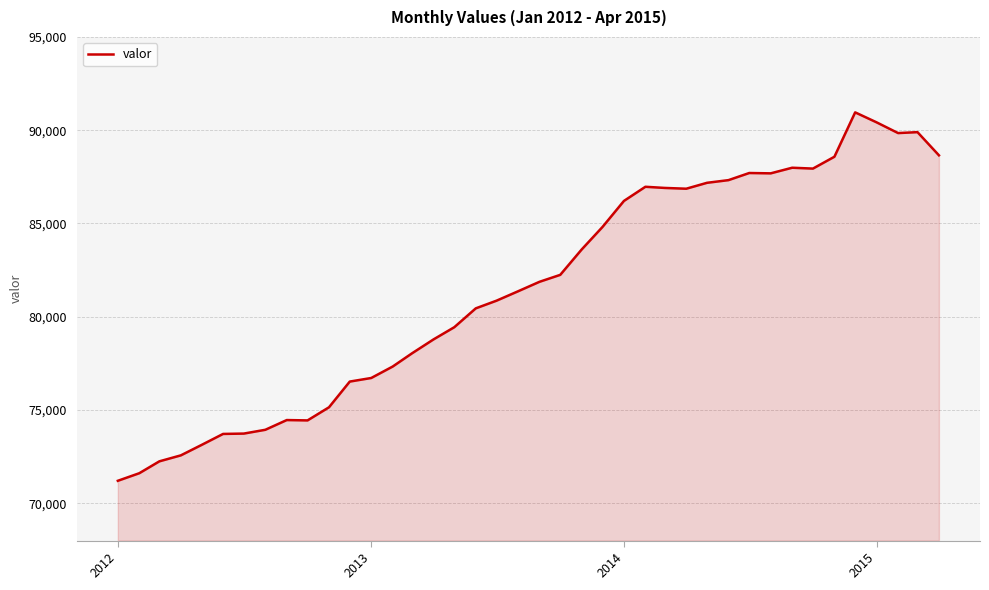

What is the difference between the maximum and minimum values?

19751